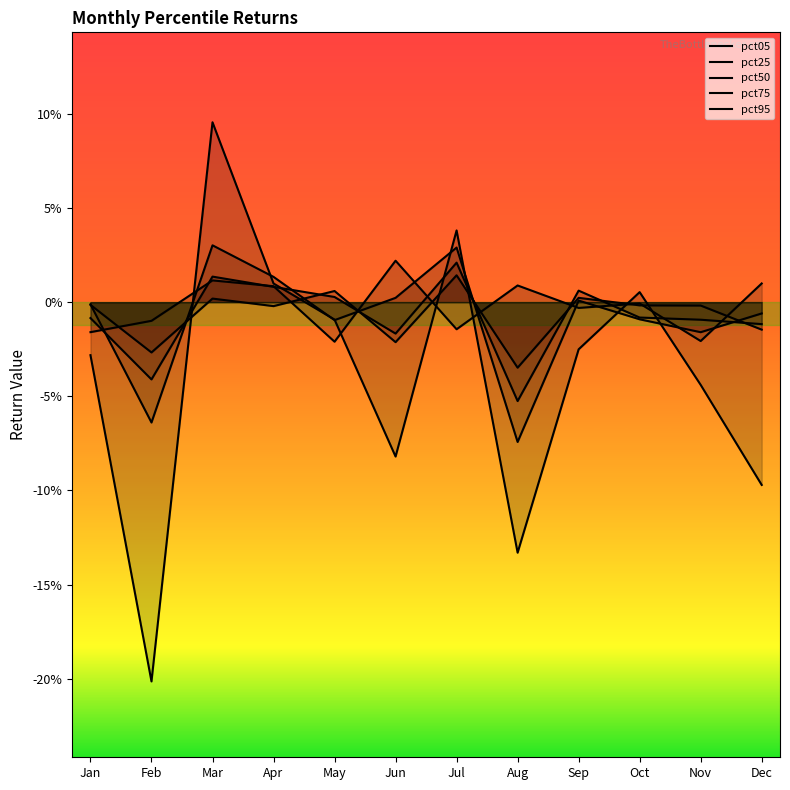

The pct50 series shows -0.1 at Feb. True or false?

False